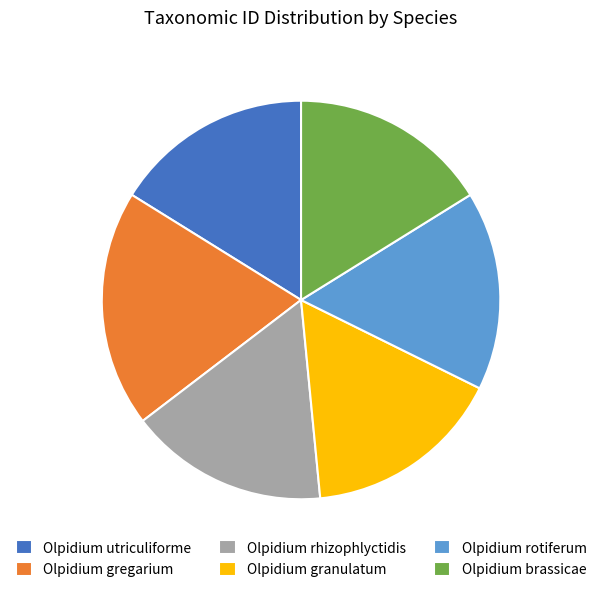

Which has a higher value, Olpidium gregarium or Olpidium brassicae?

Olpidium gregarium